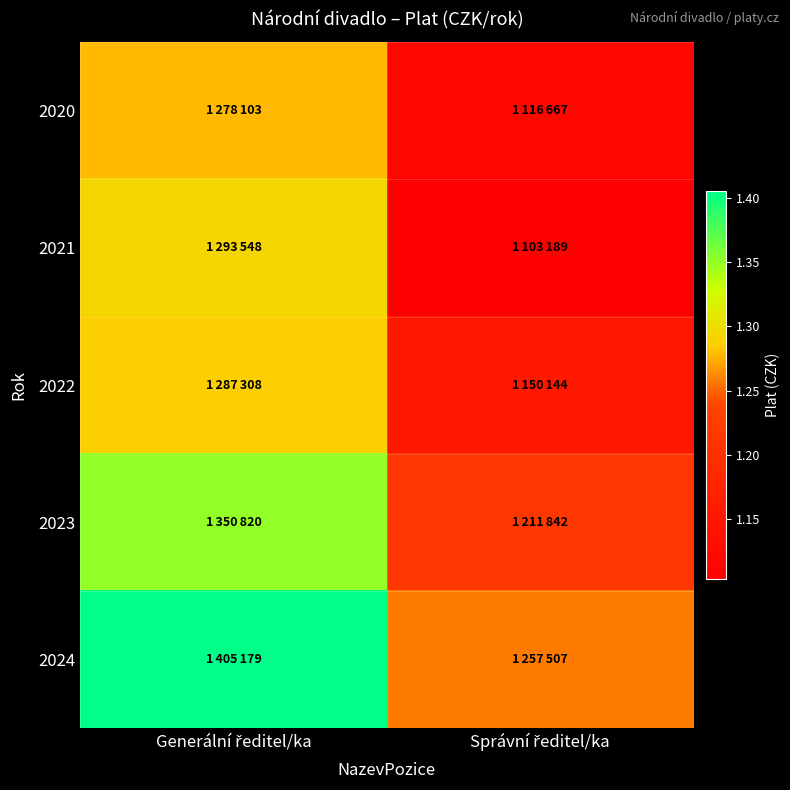

Which series has the largest range (max minus min)?

2021